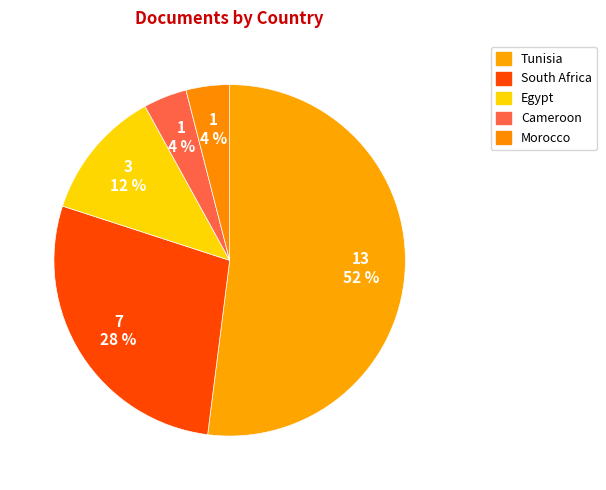

How many segments does this pie chart have?

5